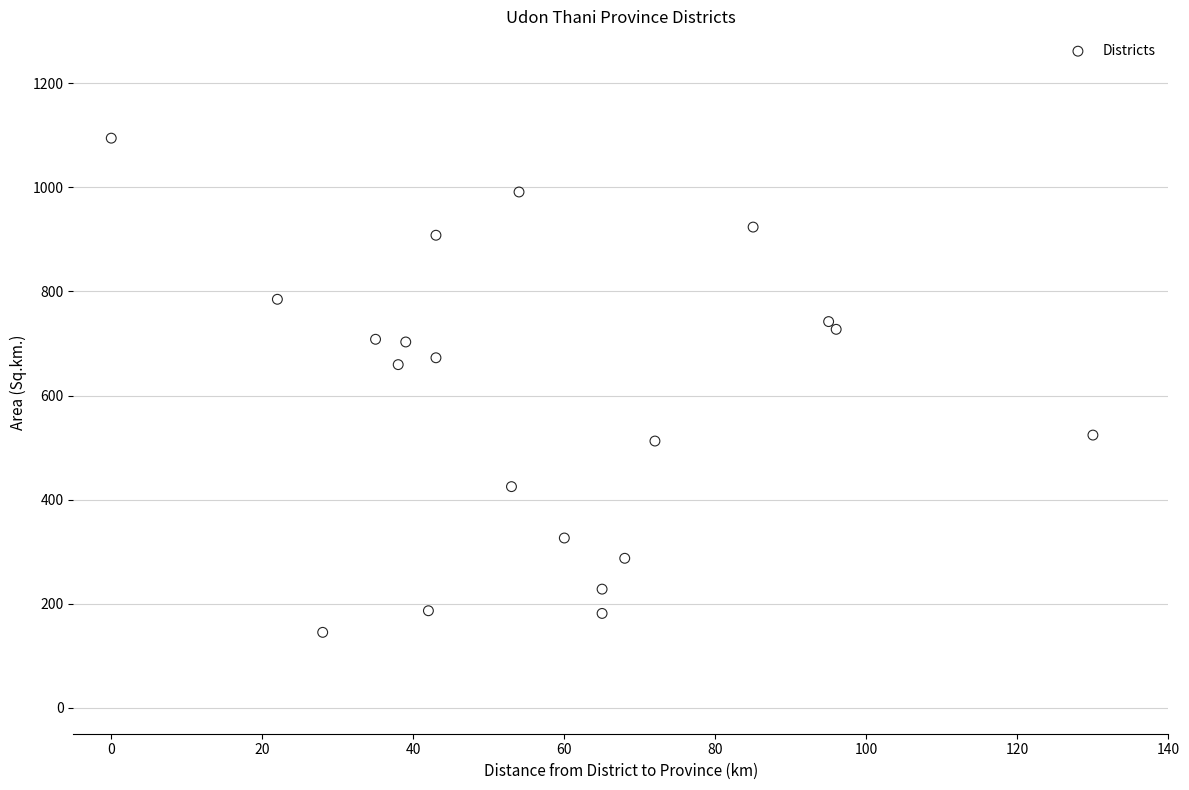

What is the range of X values (max minus min)?

130.0